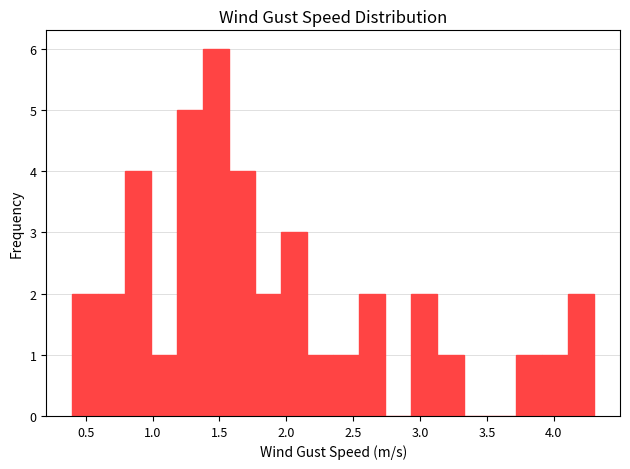

Read against the x-axis, roughly where is the centre of the tallest bar?

1.45